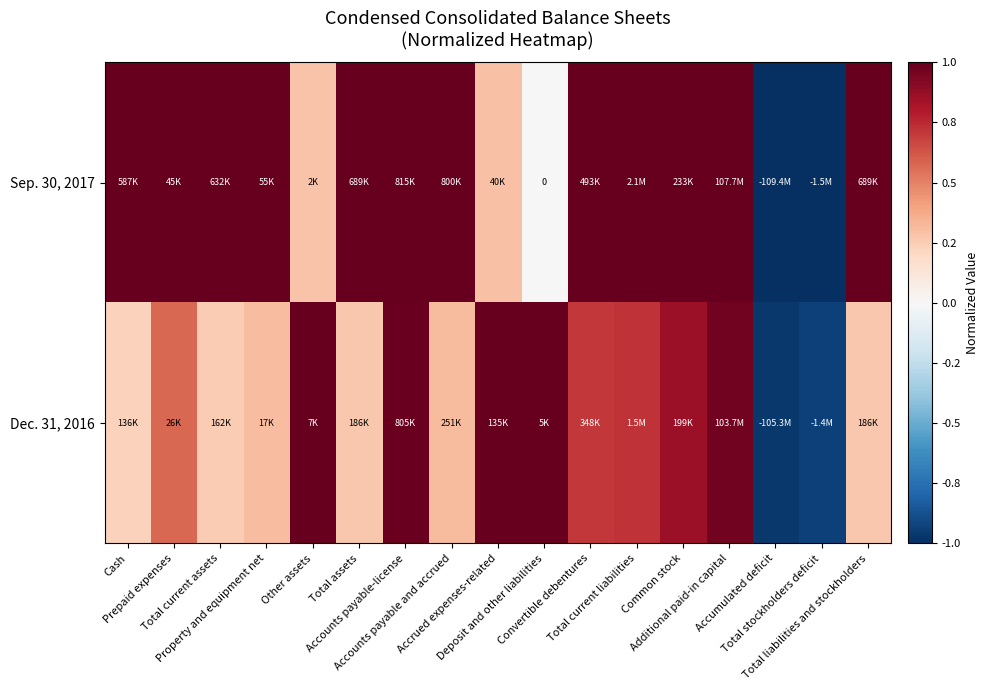

How many categories are shown in the chart?

17